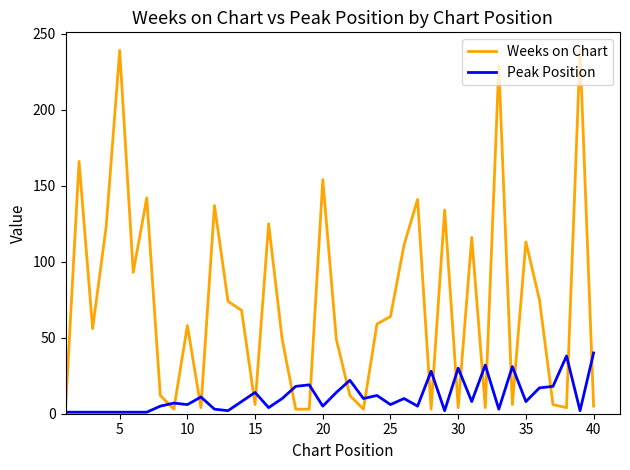

Which series has the largest total across all categories?

Weeks on Chart